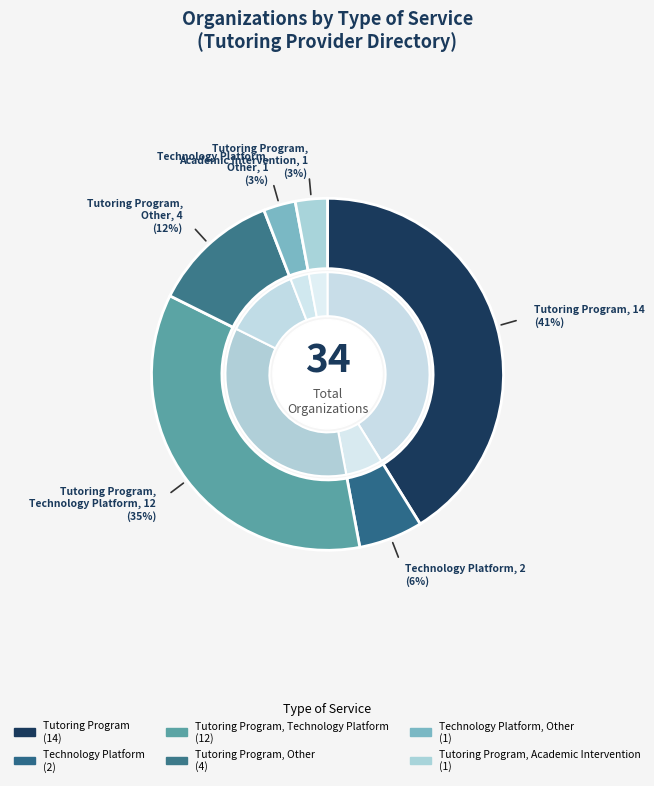

Does Tutoring Program account for over 50% of the chart?

No